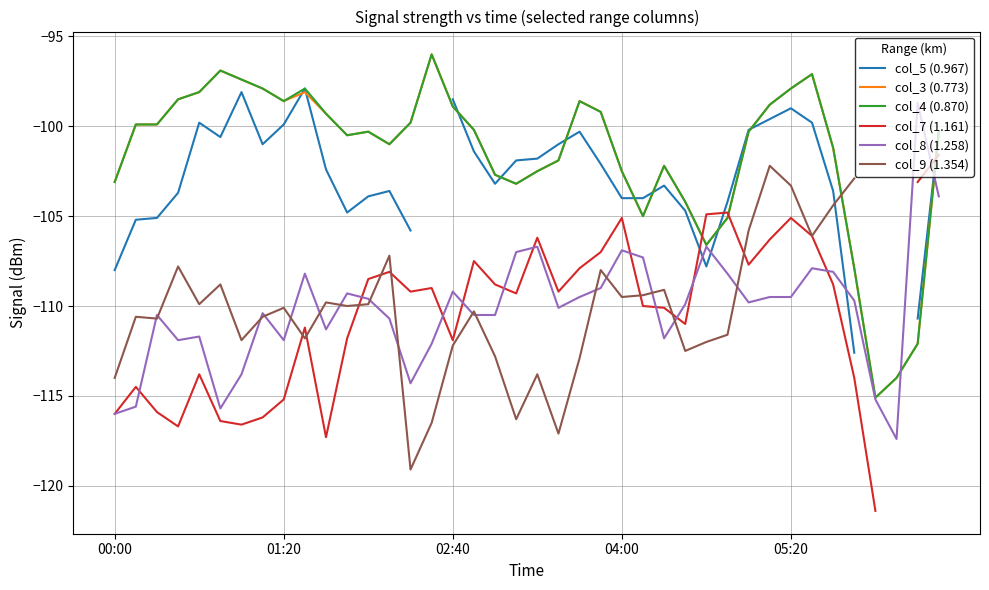

What is the spread (max minus min) of values at 13?

9.7